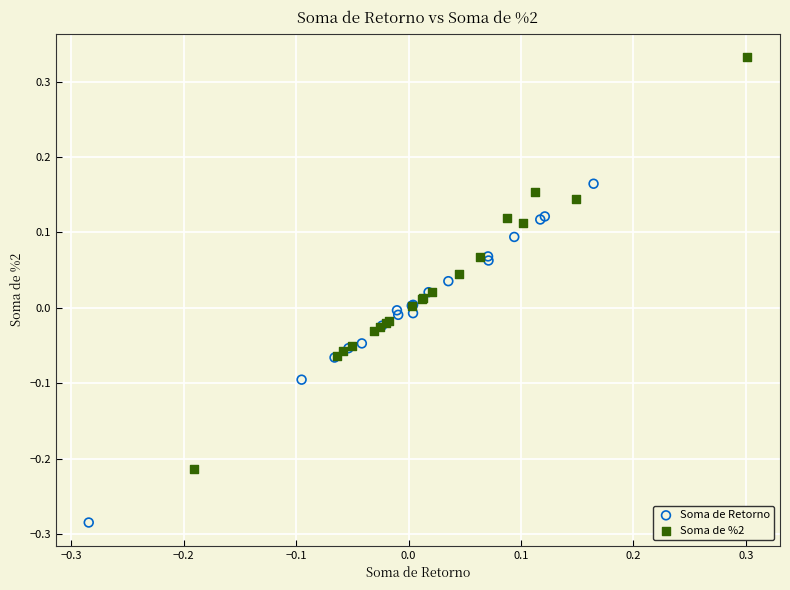

Which series contains the lowest Y value?

Soma de Retorno